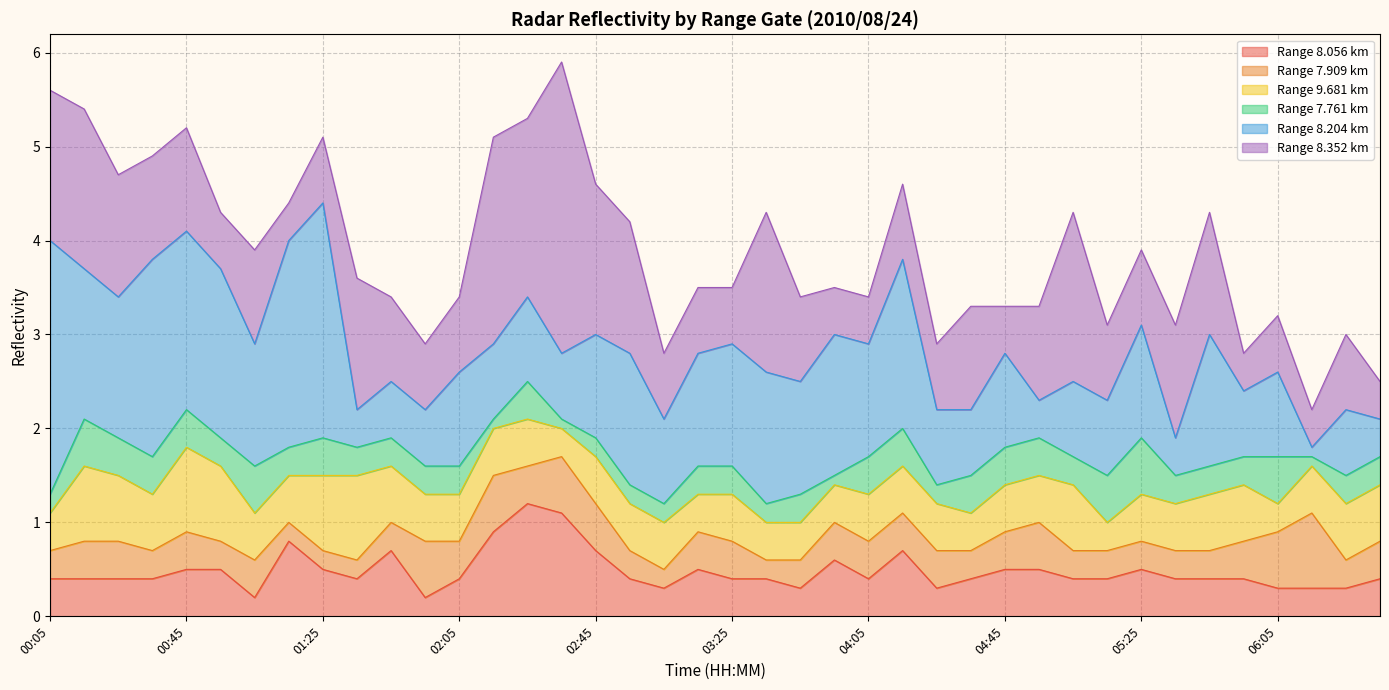

Reading right to left, list all the values displayed in this chart.

8.056: 06:35=0.4	06:25=0.3	06:15=0.3	06:05=0.3	05:55=0.4	05:45=0.4	05:35=0.4	05:25=0.5	05:15=0.4	05:05=0.4	04:55=0.5	04:45=0.5	04:35=0.4	04:25=0.3	04:15=0.7	04:05=0.4	03:55=0.6	03:45=0.3	03:35=0.4	03:25=0.4	03:15=0.5	03:05=0.3	02:55=0.4	02:45=0.7	02:35=1.1	02:25=1.2	02:15=0.9	02:05=0.4	01:55=0.2	01:45=0.7	01:35=0.4	01:25=0.5	01:15=0.8	01:05=0.2	00:55=0.5	00:45=0.5	00:35=0.4	00:25=0.4	00:15=0.4	00:05=0.4
7.909: 06:35=0.4	06:25=0.3	06:15=0.8	06:05=0.6	05:55=0.4	05:45=0.3	05:35=0.3	05:25=0.3	05:15=0.3	05:05=0.3	04:55=0.5	04:45=0.4	04:35=0.3	04:25=0.4	04:15=0.4	04:05=0.4	03:55=0.4	03:45=0.3	03:35=0.2	03:25=0.4	03:15=0.4	03:05=0.2	02:55=0.3	02:45=0.5	02:35=0.6	02:25=0.4	02:15=0.6	02:05=0.4	01:55=0.6	01:45=0.3	01:35=0.2	01:25=0.2	01:15=0.2	01:05=0.4	00:55=0.3	00:45=0.4	00:35=0.3	00:25=0.4	00:15=0.4	00:05=0.3
9.681: 06:35=0.6	06:25=0.6	06:15=0.5	06:05=0.3	05:55=0.6	05:45=0.6	05:35=0.5	05:25=0.5	05:15=0.3	05:05=0.7	04:55=0.5	04:45=0.5	04:35=0.4	04:25=0.5	04:15=0.5	04:05=0.5	03:55=0.4	03:45=0.4	03:35=0.4	03:25=0.5	03:15=0.4	03:05=0.5	02:55=0.5	02:45=0.5	02:35=0.3	02:25=0.5	02:15=0.5	02:05=0.5	01:55=0.5	01:45=0.6	01:35=0.9	01:25=0.8	01:15=0.5	01:05=0.5	00:55=0.8	00:45=0.9	00:35=0.6	00:25=0.7	00:15=0.8	00:05=0.4
7.761: 06:35=0.3	06:25=0.3	06:15=0.1	06:05=0.5	05:55=0.3	05:45=0.3	05:35=0.3	05:25=0.6	05:15=0.5	05:05=0.3	04:55=0.4	04:45=0.4	04:35=0.4	04:25=0.2	04:15=0.4	04:05=0.4	03:55=0.1	03:45=0.3	03:35=0.2	03:25=0.3	03:15=0.3	03:05=0.2	02:55=0.2	02:45=0.2	02:35=0.1	02:25=0.4	02:15=0.1	02:05=0.3	01:55=0.3	01:45=0.3	01:35=0.3	01:25=0.4	01:15=0.3	01:05=0.5	00:55=0.3	00:45=0.4	00:35=0.4	00:25=0.4	00:15=0.5	00:05=0.2
8.204: 06:35=0.4	06:25=0.7	06:15=0.1	06:05=0.9	05:55=0.7	05:45=1.4	05:35=0.4	05:25=1.2	05:15=0.8	05:05=0.8	04:55=0.4	04:45=1.0	04:35=0.7	04:25=0.8	04:15=1.8	04:05=1.2	03:55=1.5	03:45=1.2	03:35=1.4	03:25=1.3	03:15=1.2	03:05=0.9	02:55=1.4	02:45=1.1	02:35=0.7	02:25=0.9	02:15=0.8	02:05=1.0	01:55=0.6	01:45=0.6	01:35=0.4	01:25=2.5	01:15=2.2	01:05=1.3	00:55=1.8	00:45=1.9	00:35=2.1	00:25=1.5	00:15=1.6	00:05=2.7
8.352: 06:35=0.4	06:25=0.8	06:15=0.4	06:05=0.6	05:55=0.4	05:45=1.3	05:35=1.2	05:25=0.8	05:15=0.8	05:05=1.8	04:55=1.0	04:45=0.5	04:35=1.1	04:25=0.7	04:15=0.8	04:05=0.5	03:55=0.5	03:45=0.9	03:35=1.7	03:25=0.6	03:15=0.7	03:05=0.7	02:55=1.4	02:45=1.6	02:35=3.1	02:25=1.9	02:15=2.2	02:05=0.8	01:55=0.7	01:45=0.9	01:35=1.4	01:25=0.7	01:15=0.4	01:05=1.0	00:55=0.6	00:45=1.1	00:35=1.1	00:25=1.3	00:15=1.7	00:05=1.6